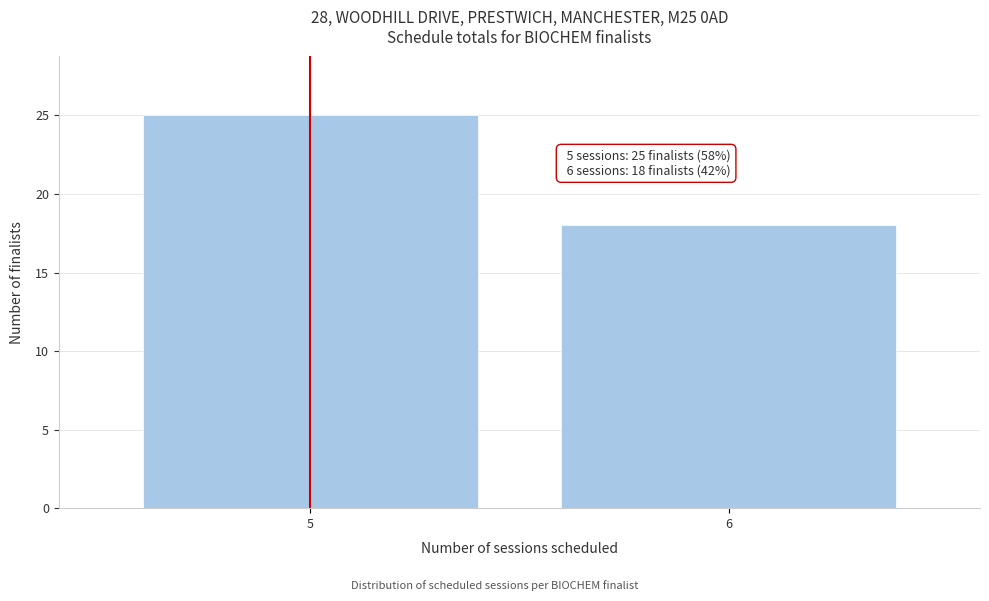

Reading left to right, extract all data points from this chart.

25	18